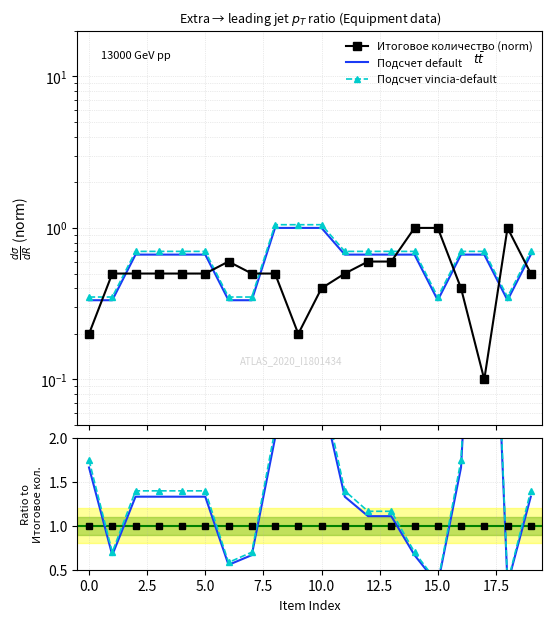

True or false: Подсчет vincia-default and Итоговое количество (norm) cross at least once.

True